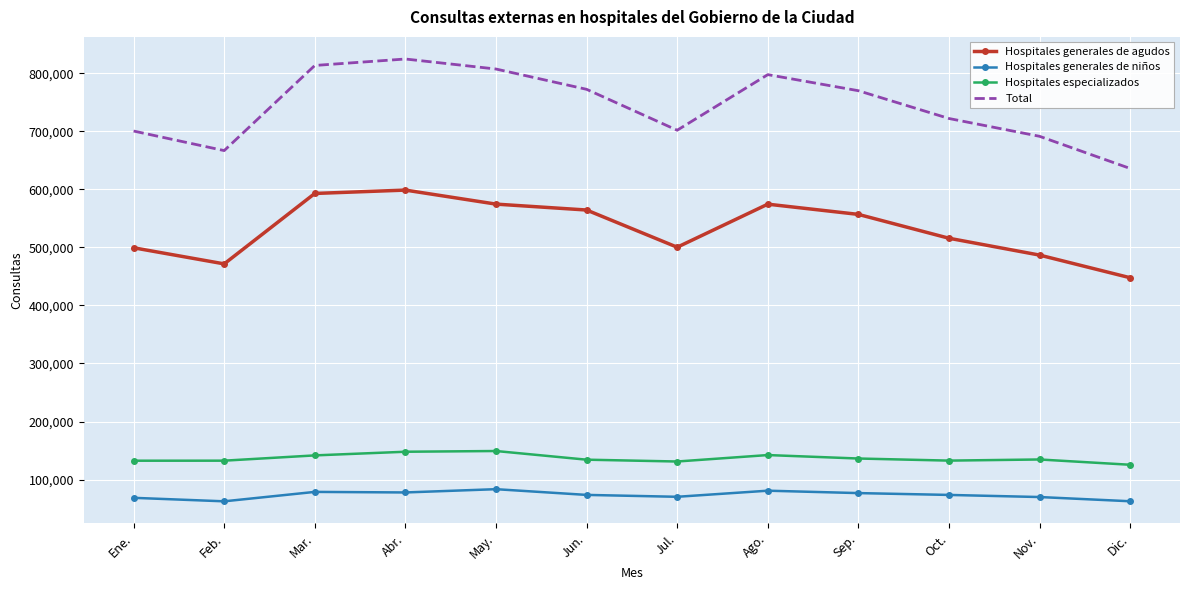

True or false: Hospitales generales de agudos and Total intersect in this chart.

False